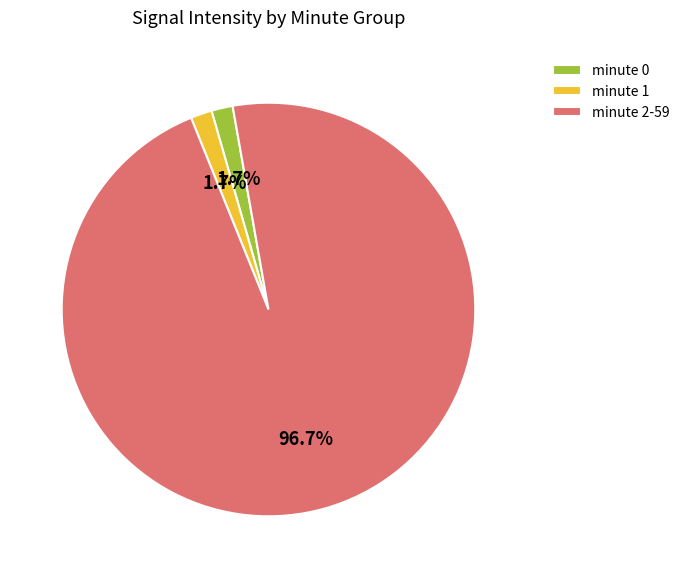

Does minute 0 represent more than half of the total?

No